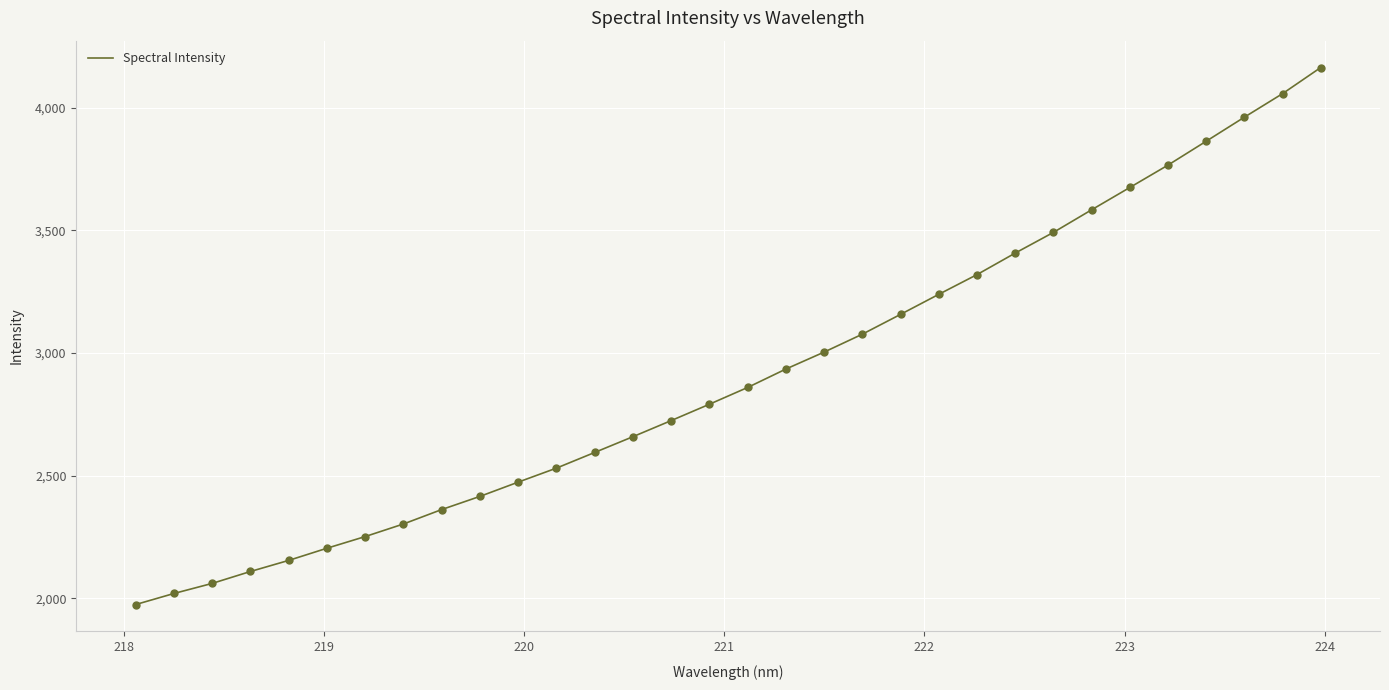

What is the difference between the maximum and minimum values?

2189.2